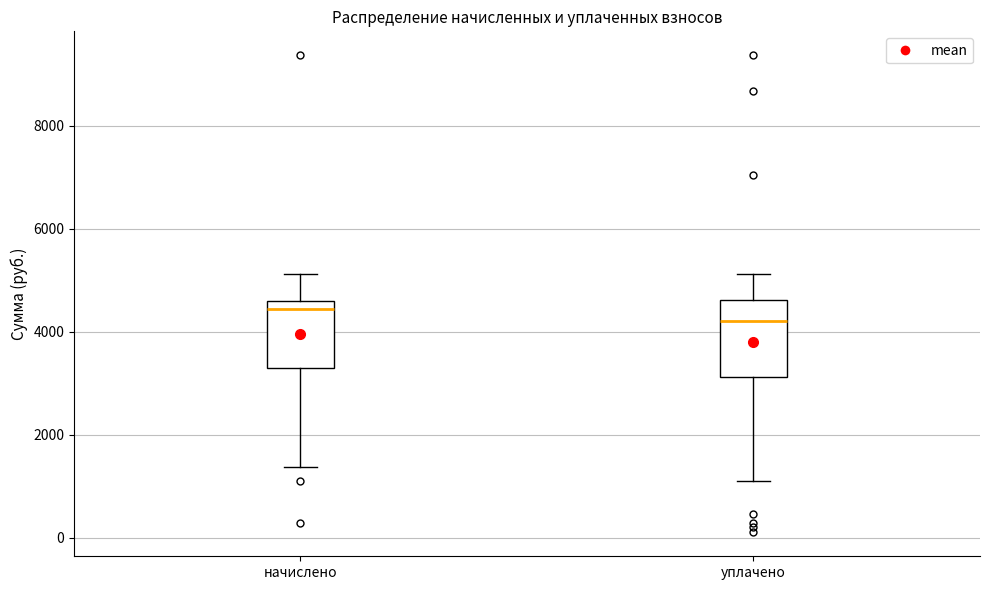

Which box has the lowest median line?

уплачено